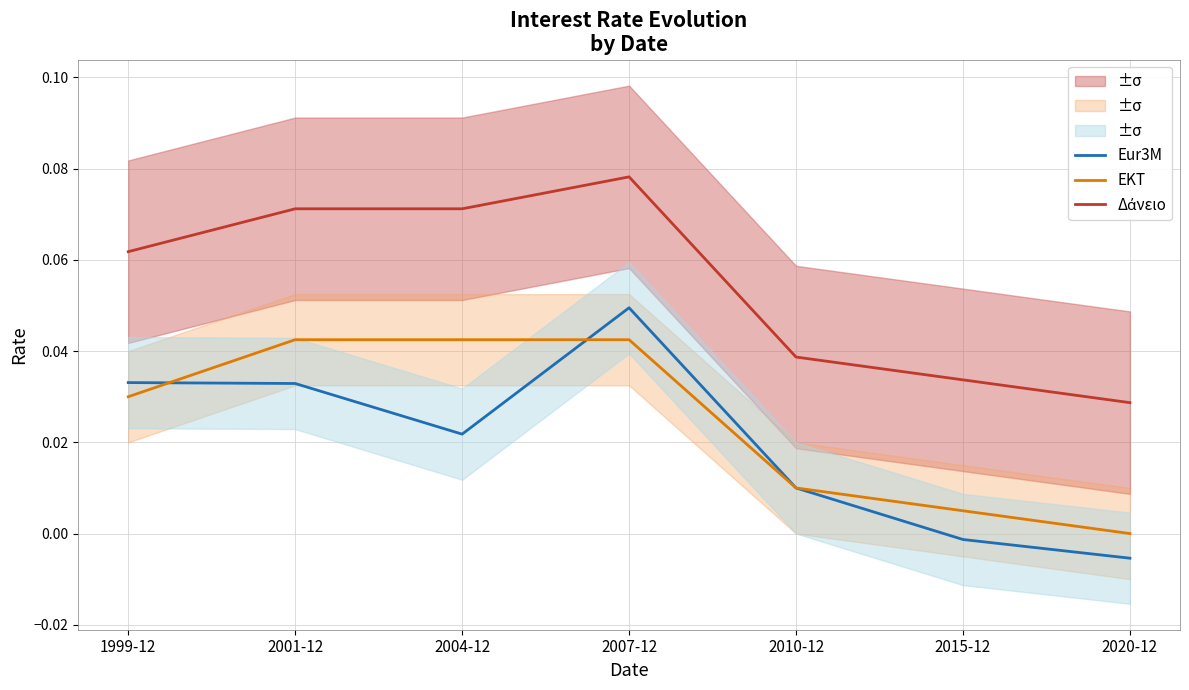

After their last crossing, which series has the higher values: Eur3M or EKT?

Eur3M